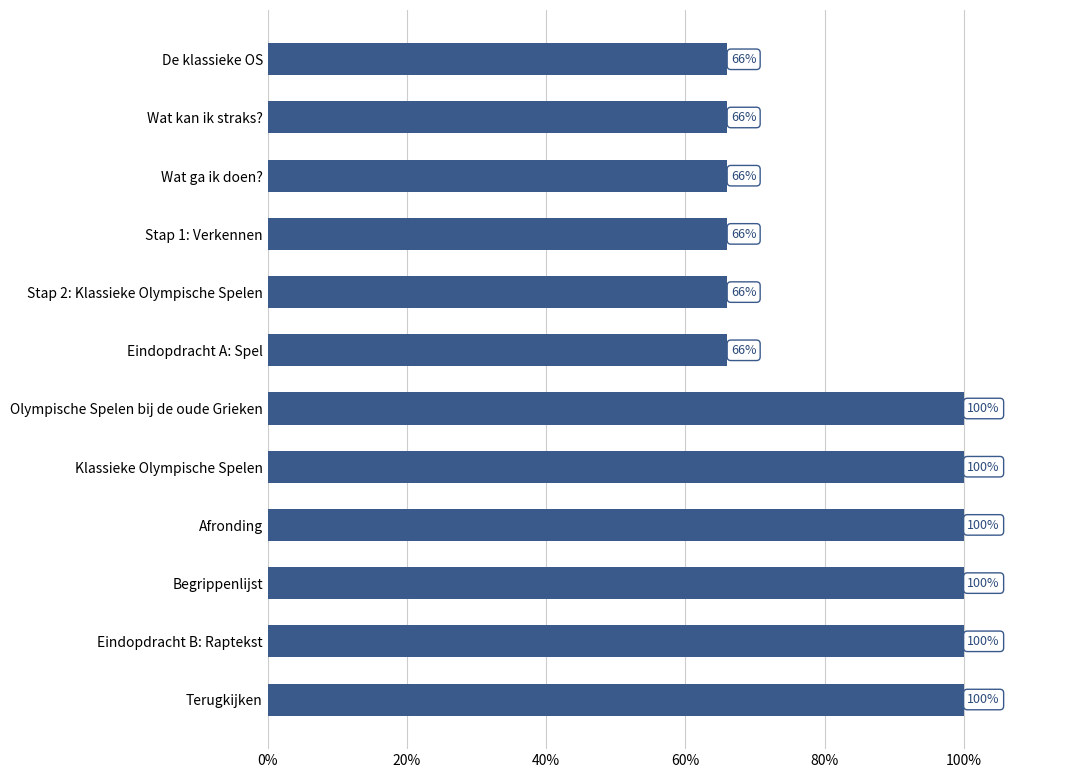

Does the chart contain stacked bars?

No